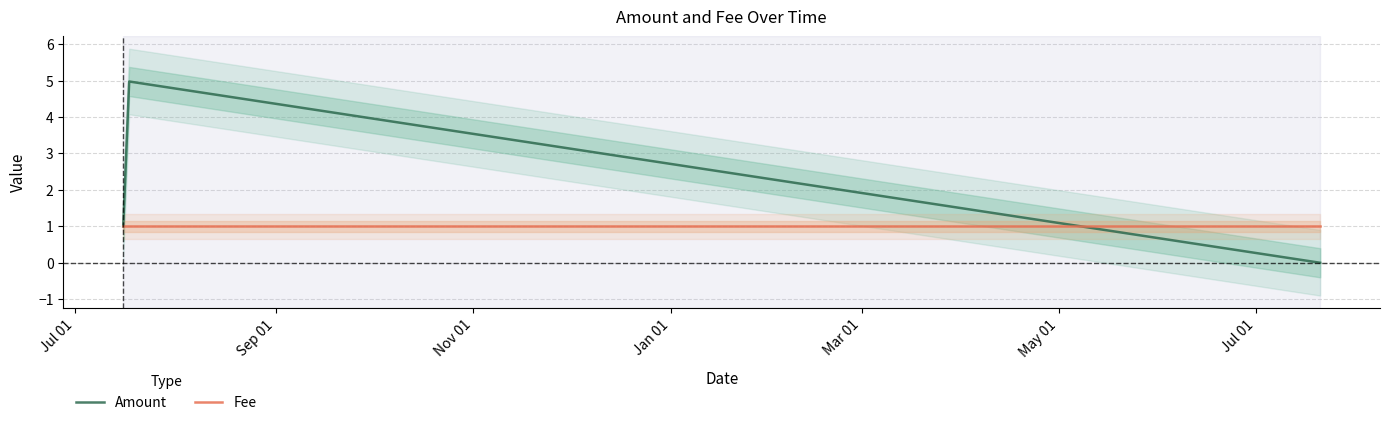

What position from the right is 2017-07-20 18:20:44?

1